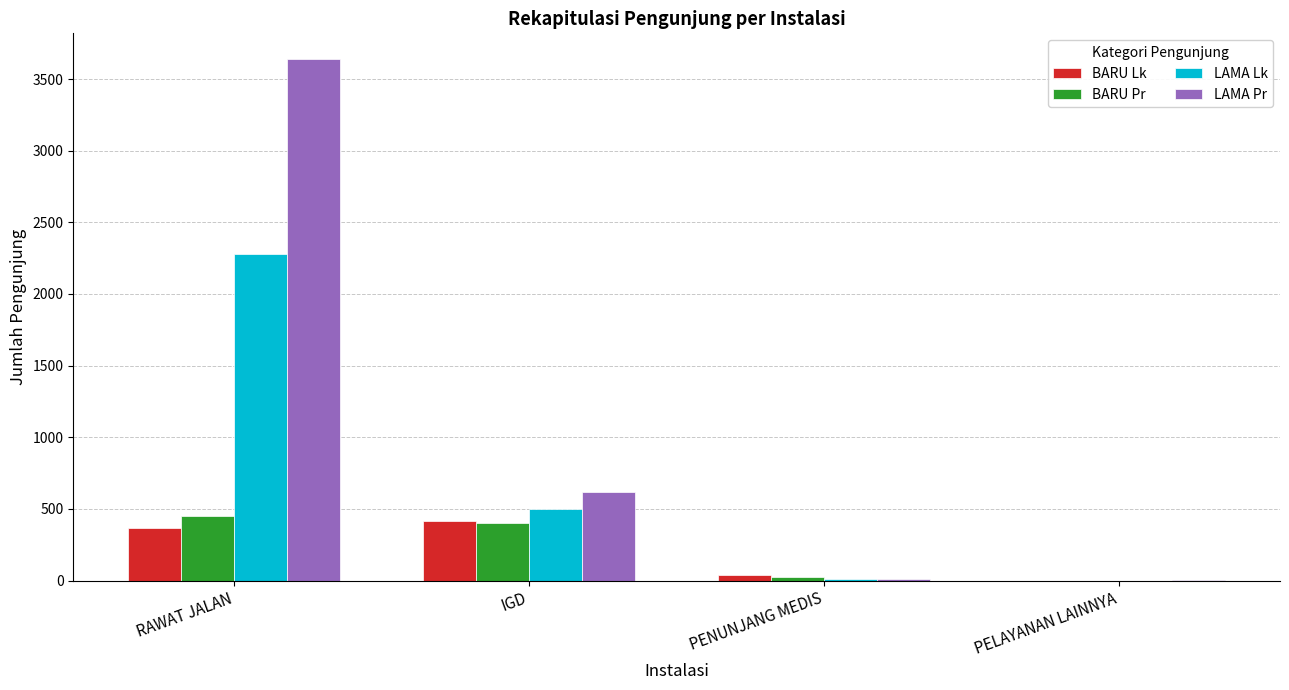

Are the bars horizontal?

No